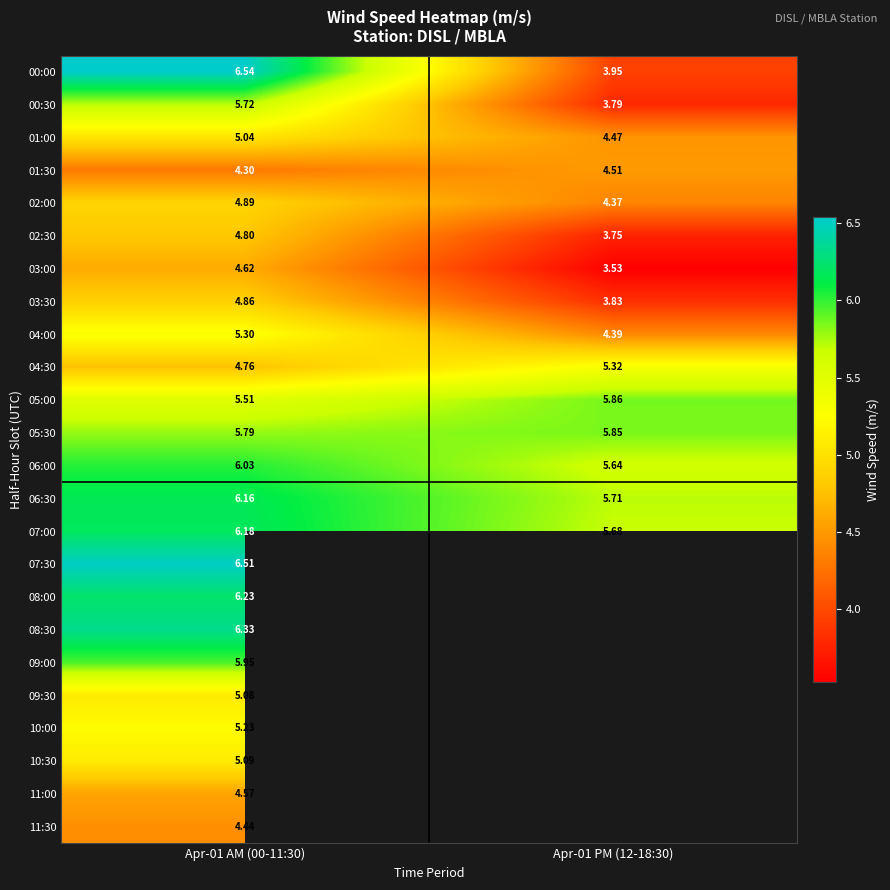

How many data points does each series have?

2